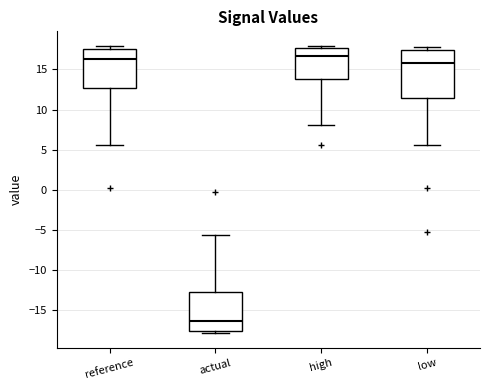

Reading left to right, read every box against the y-axis: the position of its median line, the range the box covers, and the ends of its whiskers. The values are not printed on the chart, so give them approximately, as read against the axis.

reference: median 16.5, box 12.5 to 17.5, whiskers 5.5 to 18.0
actual: median -16.5, box -17.5 to -12.5, whiskers -18.0 to -5.5
high: median 16.5, box 13.5 to 17.5, whiskers 8.0 to 18.0
low: median 16.0, box 11.5 to 17.5, whiskers 5.5 to 18.0